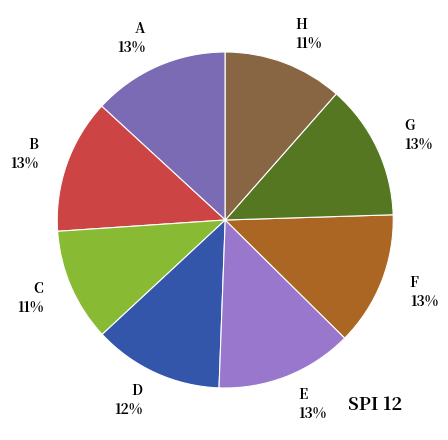

Combined, do D 12% and G 13% account for over 50%?

No